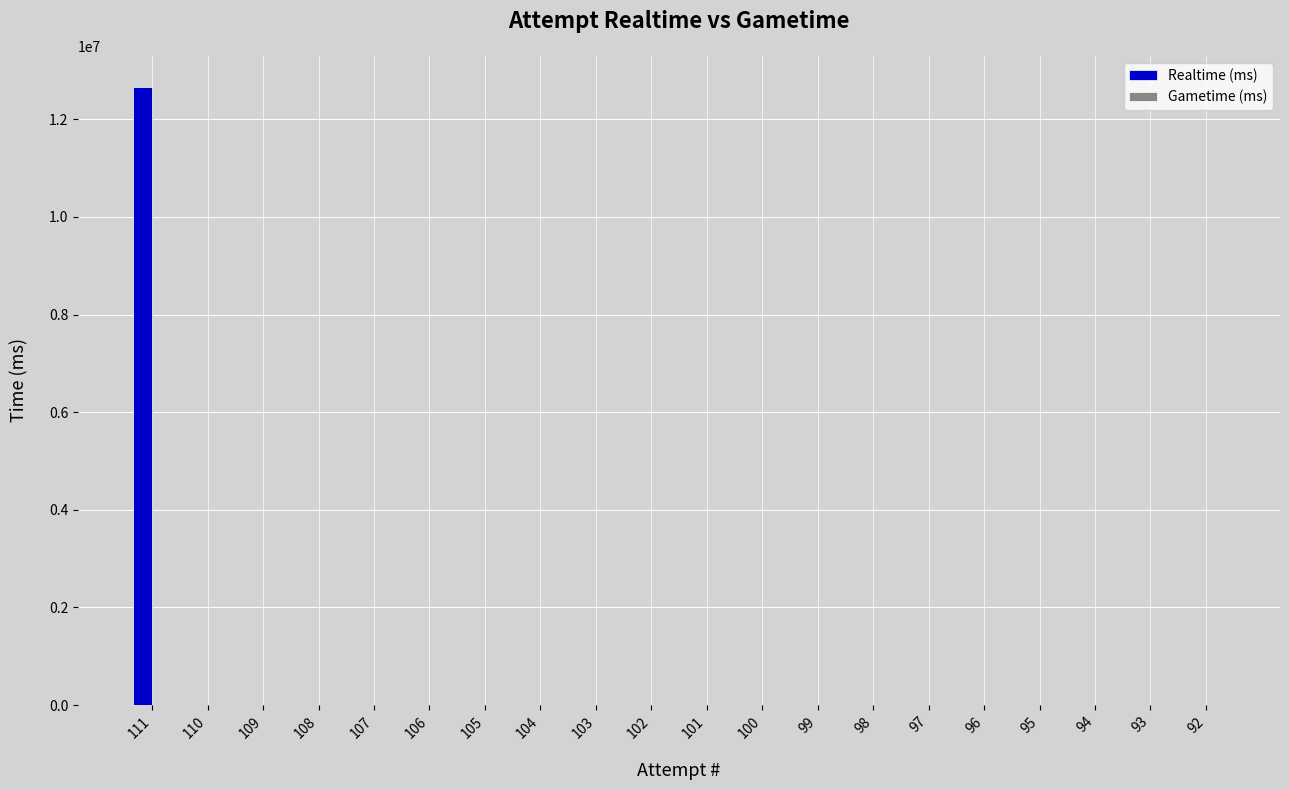

Is it true that the value at 102 is 0?

True